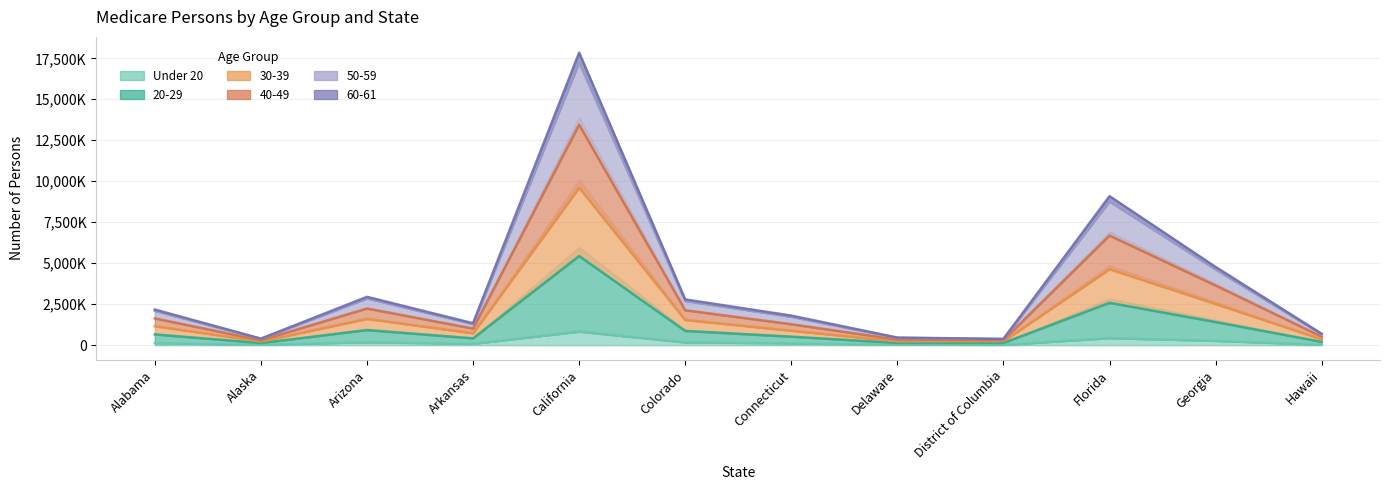

Where does the 50-59 series first go above 2095449?

Arizona